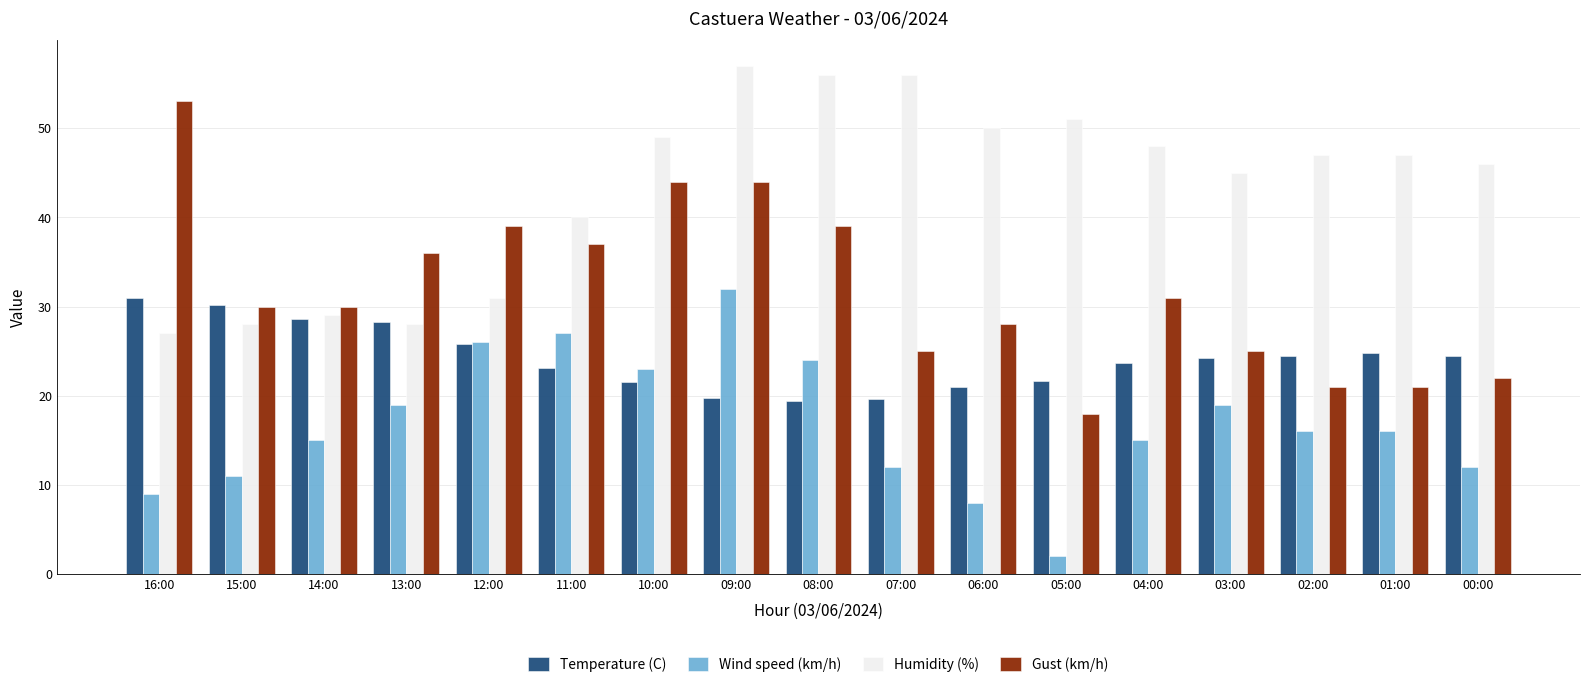

What are all the series names shown in the legend?

Temperature (C), Wind speed (km/h), Humidity (%), Gust (km/h)